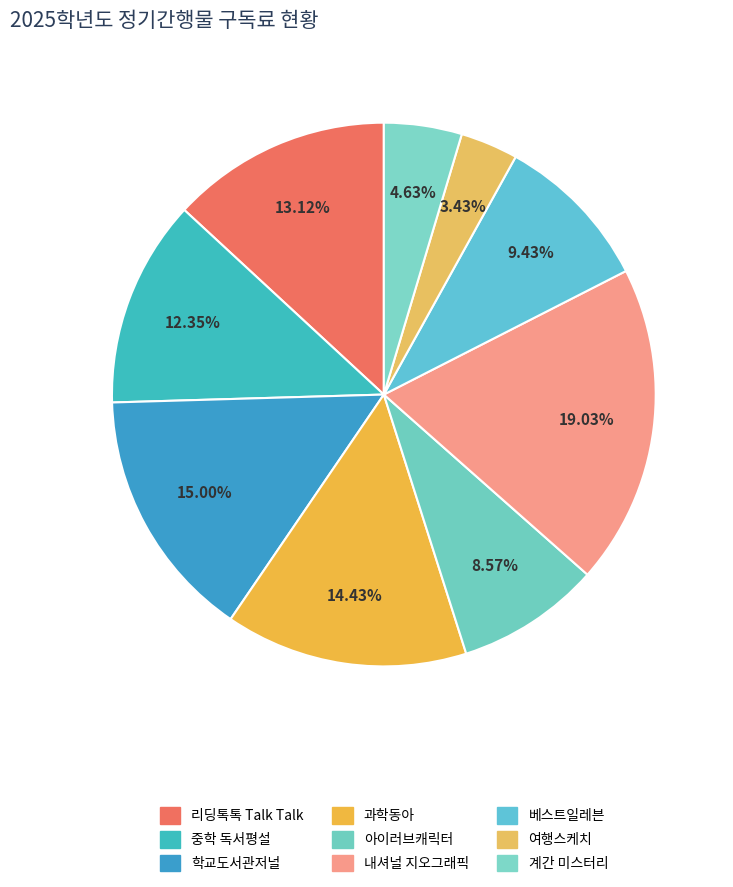

True or false: 여행스케치 accounts for 3% of the total.

True